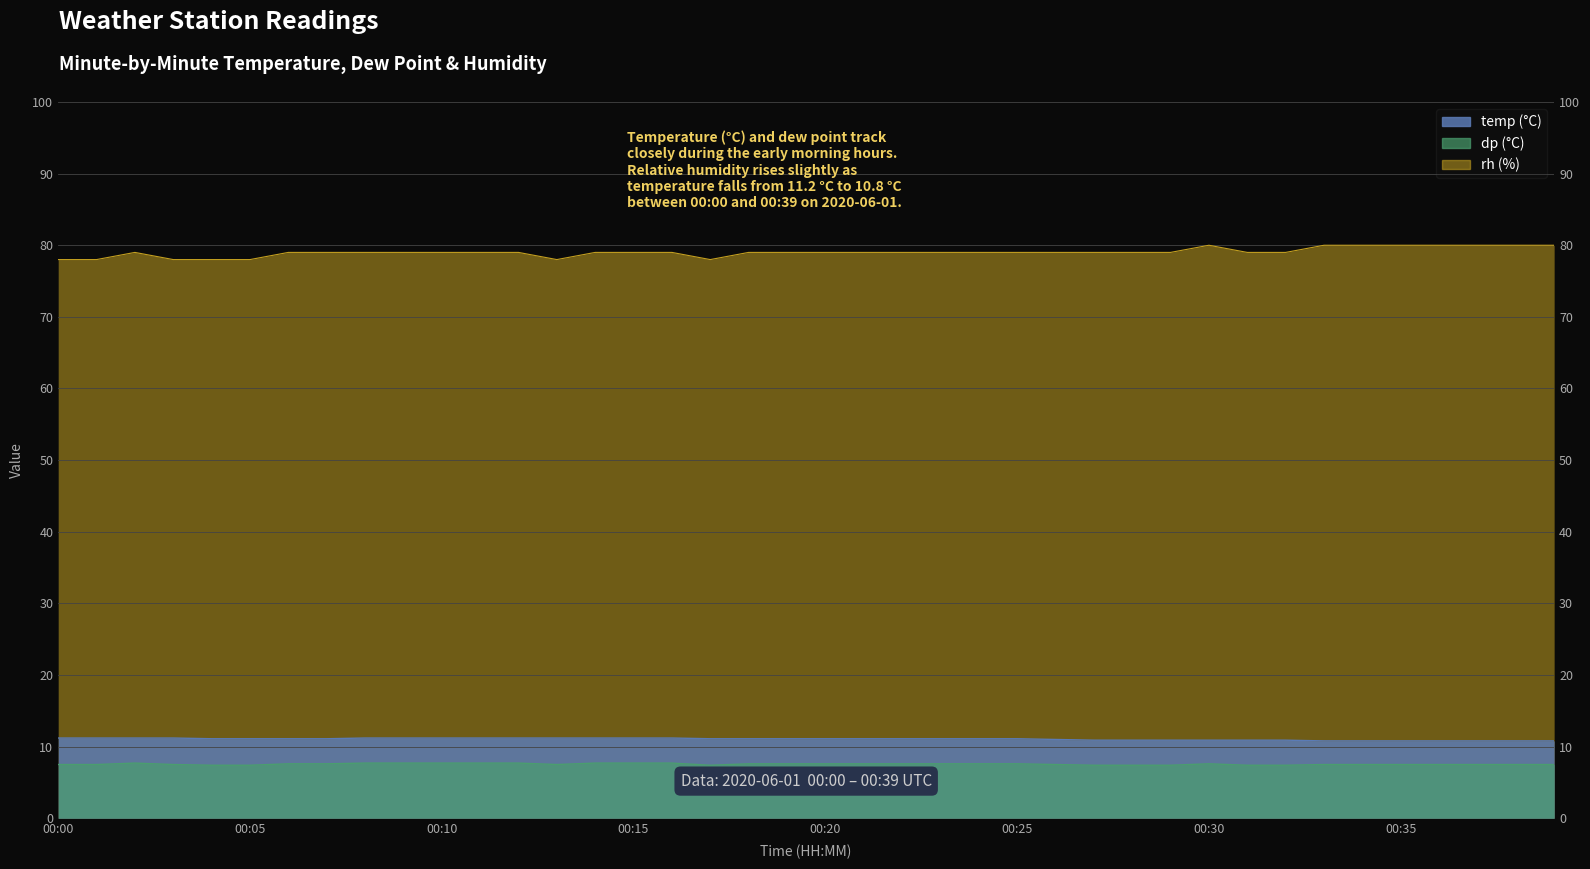

What is the difference between the rh values at 00:08 and 00:30?

1.0